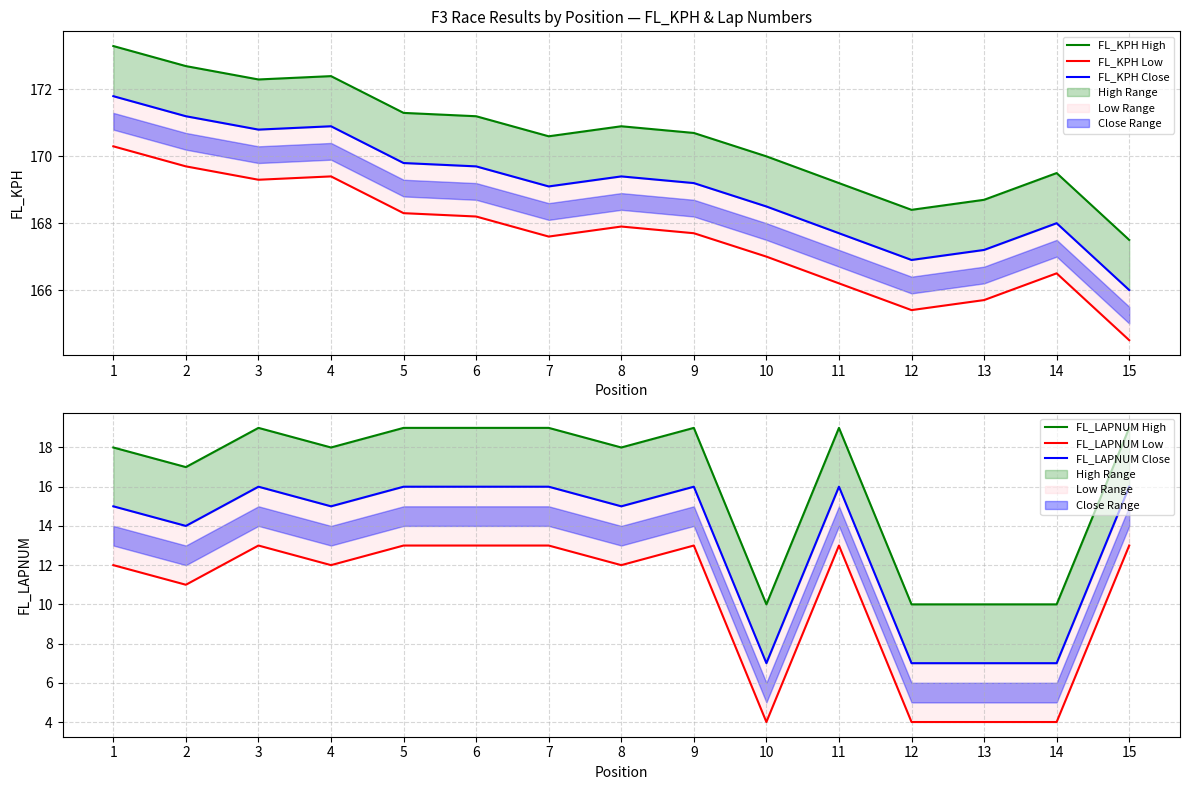

True or false: FL_LAPNUM Close has more than 1 points higher than both neighbors.

True